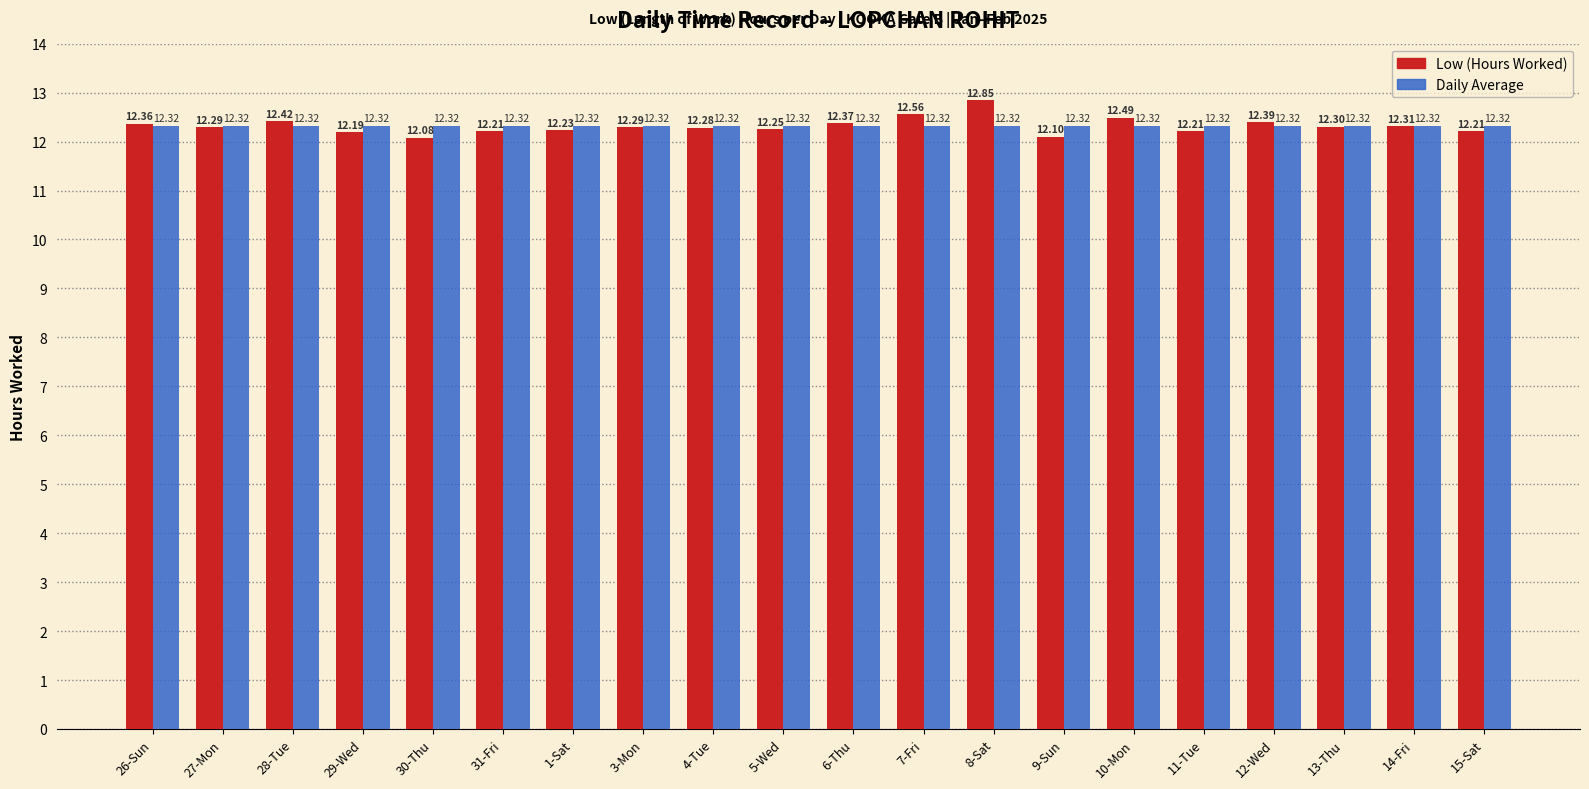

At which category is the sum across all series the highest?

8-Sat